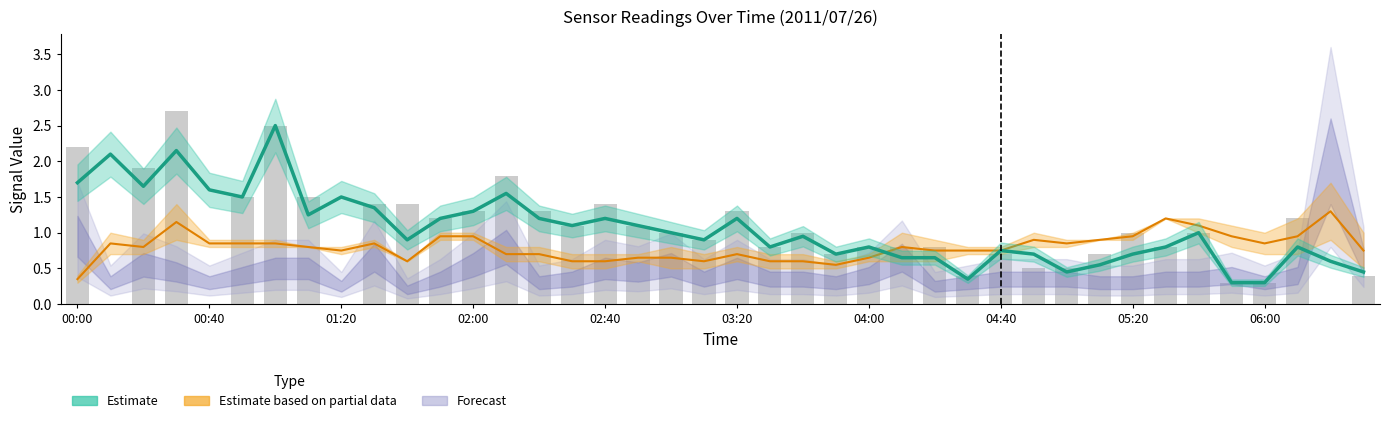

Are the bars horizontal?

No